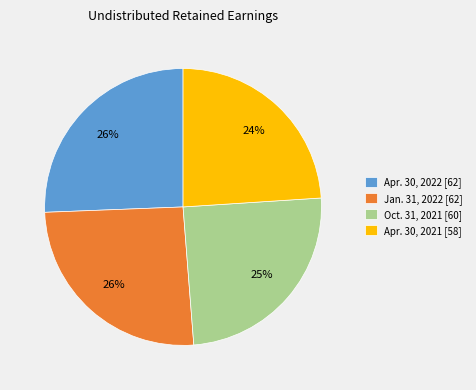

Is the sum of Jan. 31, 2022 [62] and Apr. 30, 2022 [62] greater than half?

Yes